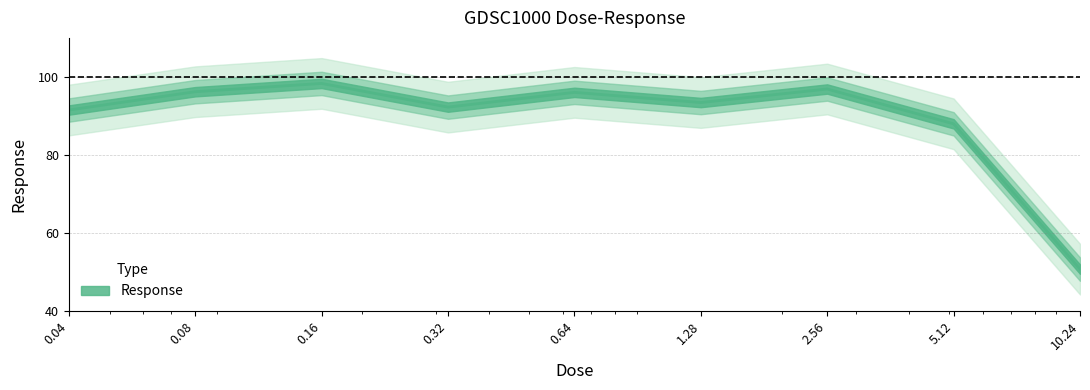

What position from the right is 0.08?

8